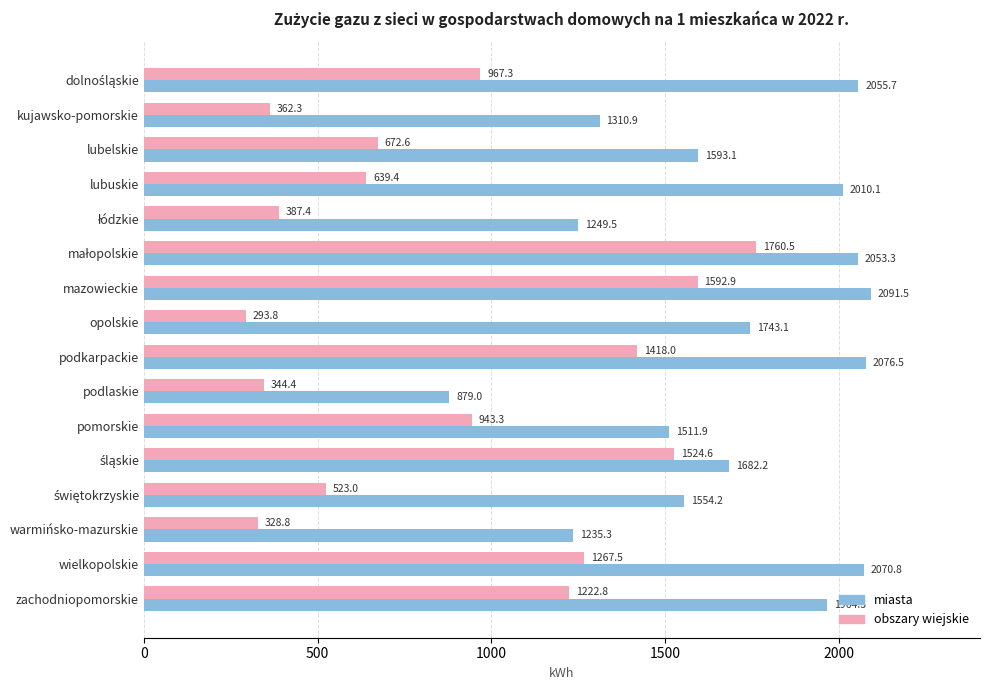

At how many categories does at least one series exceed 1214?

15